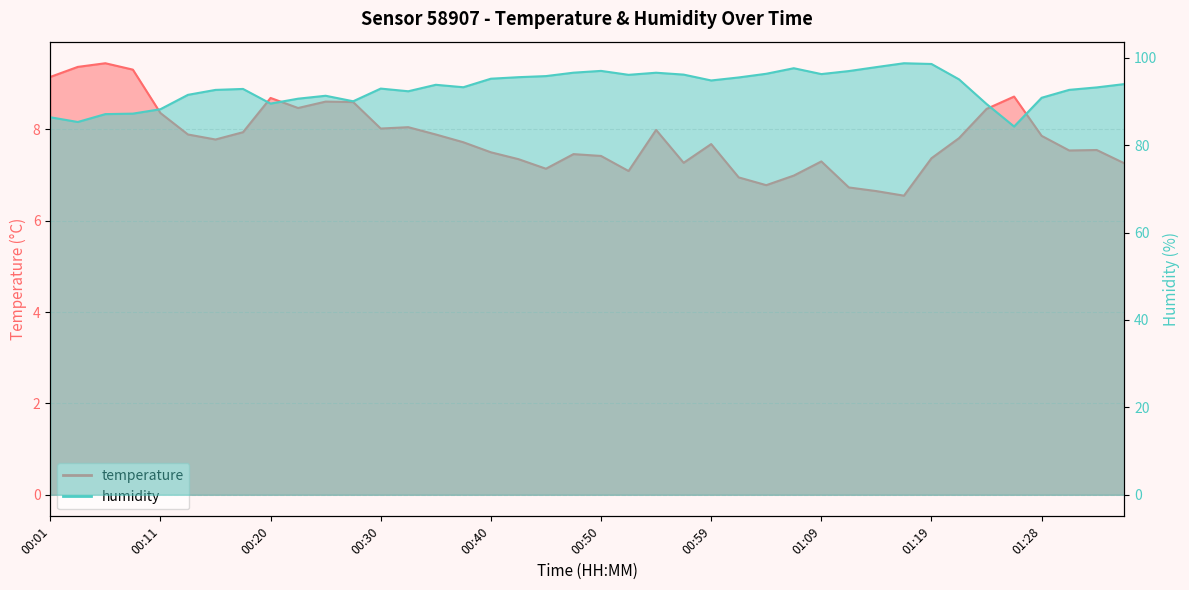

True or false: humidity has more than 0 interior local peaks.

True